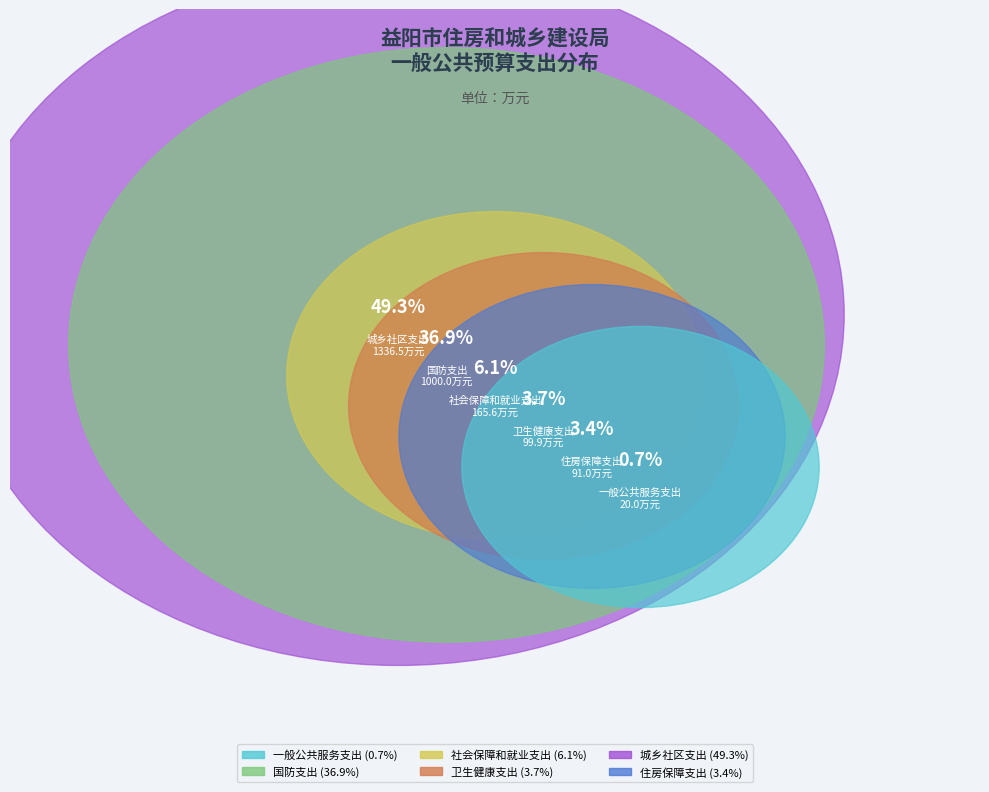

True or false: 社会保障和就业支出 accounts for 1% of the total.

False